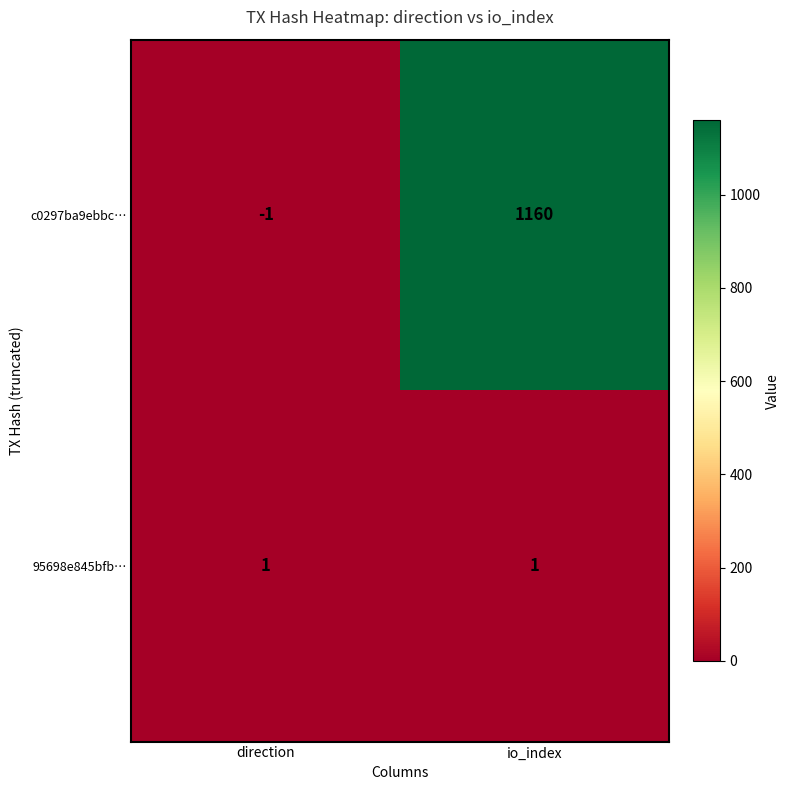

How many categories are shown in the chart?

2